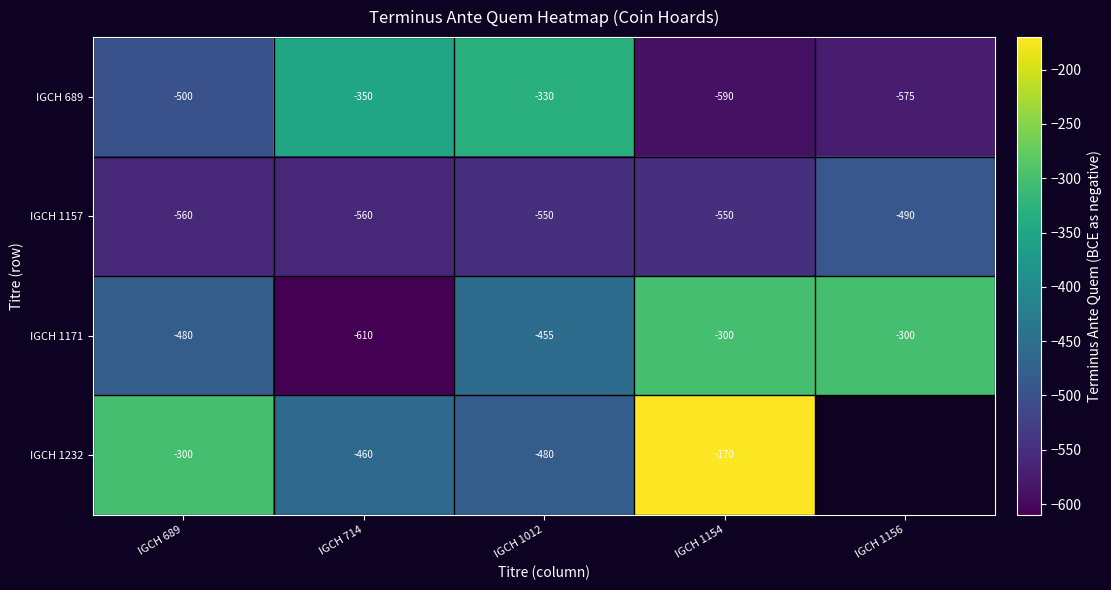

The IGCH 1157 series shows -693 at IGCH 1156. True or false?

False